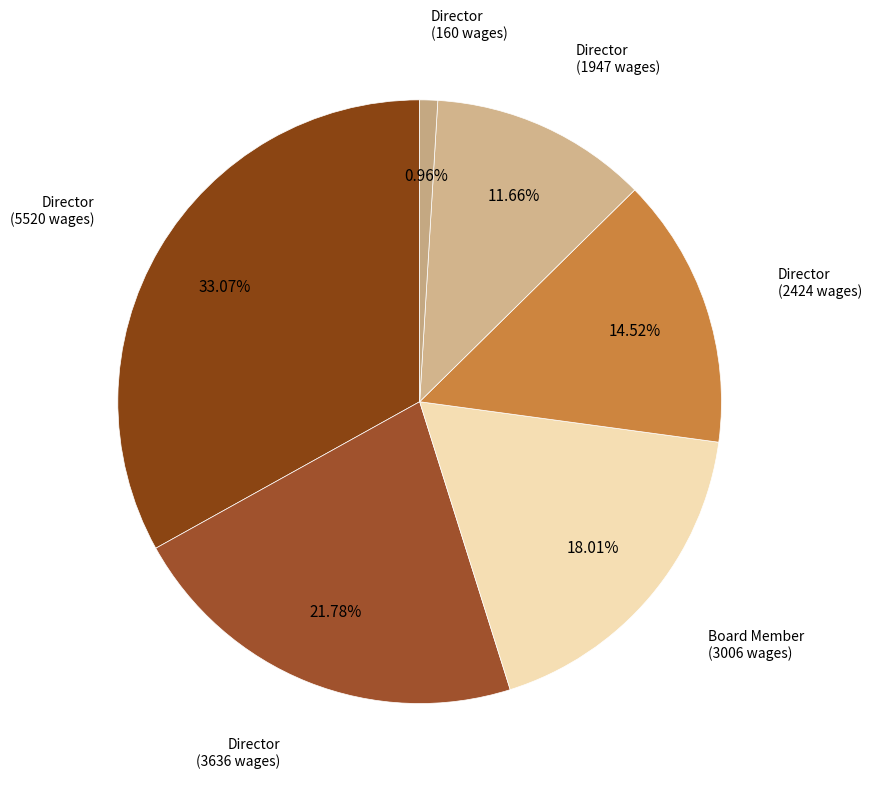

How many segments does this pie chart have?

6